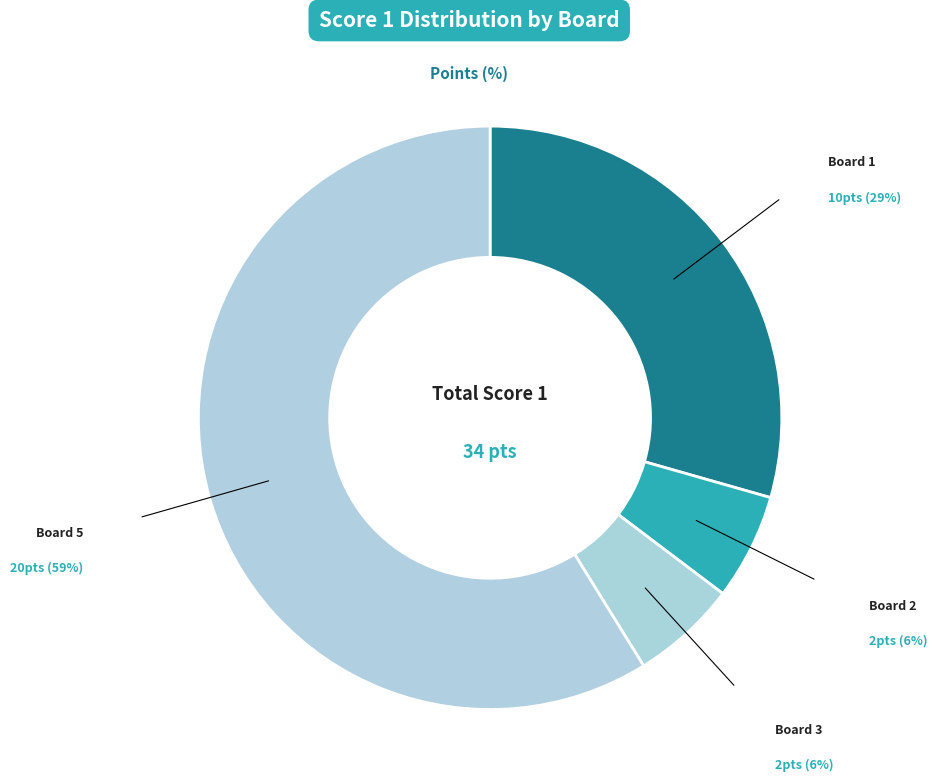

How many slices are in this pie chart?

4